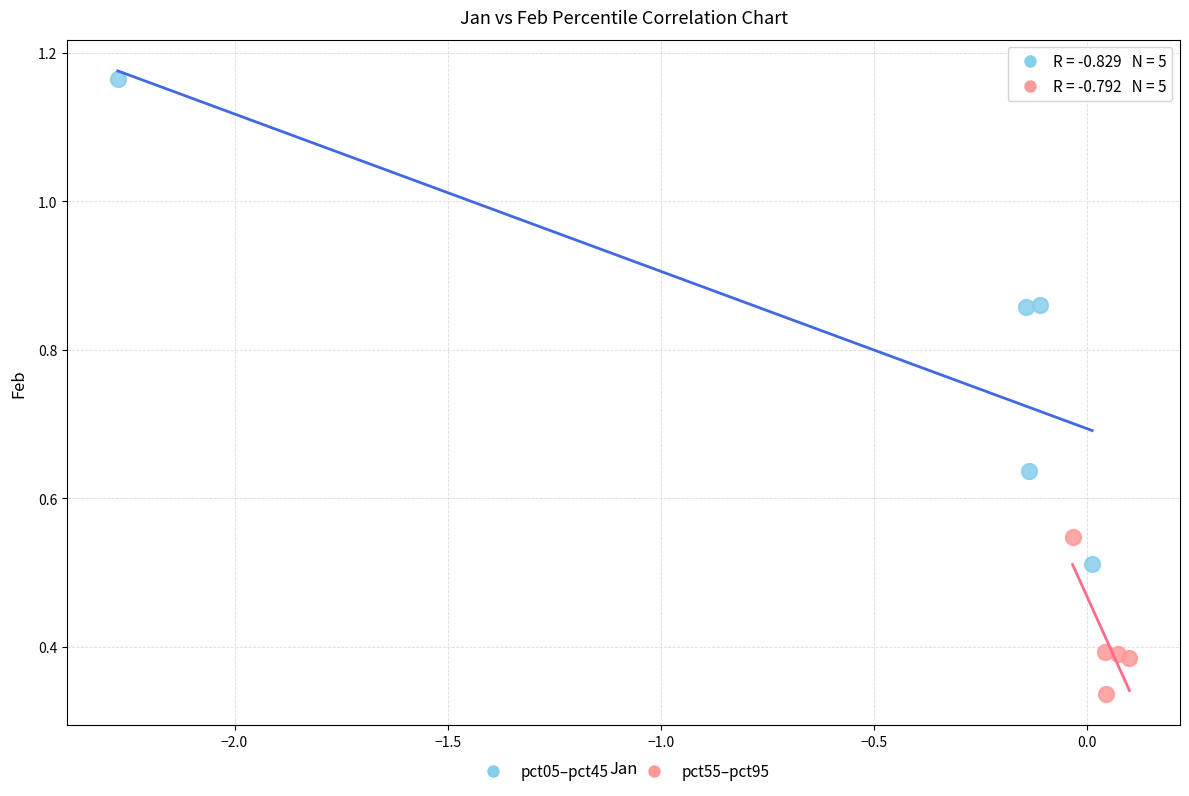

Which series has the largest Y range (max minus min)?

pct05–pct45